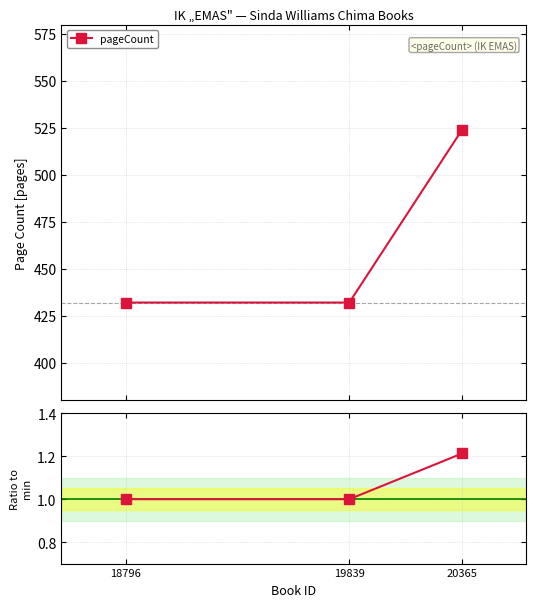

Which category has the lowest value across all series?

18796